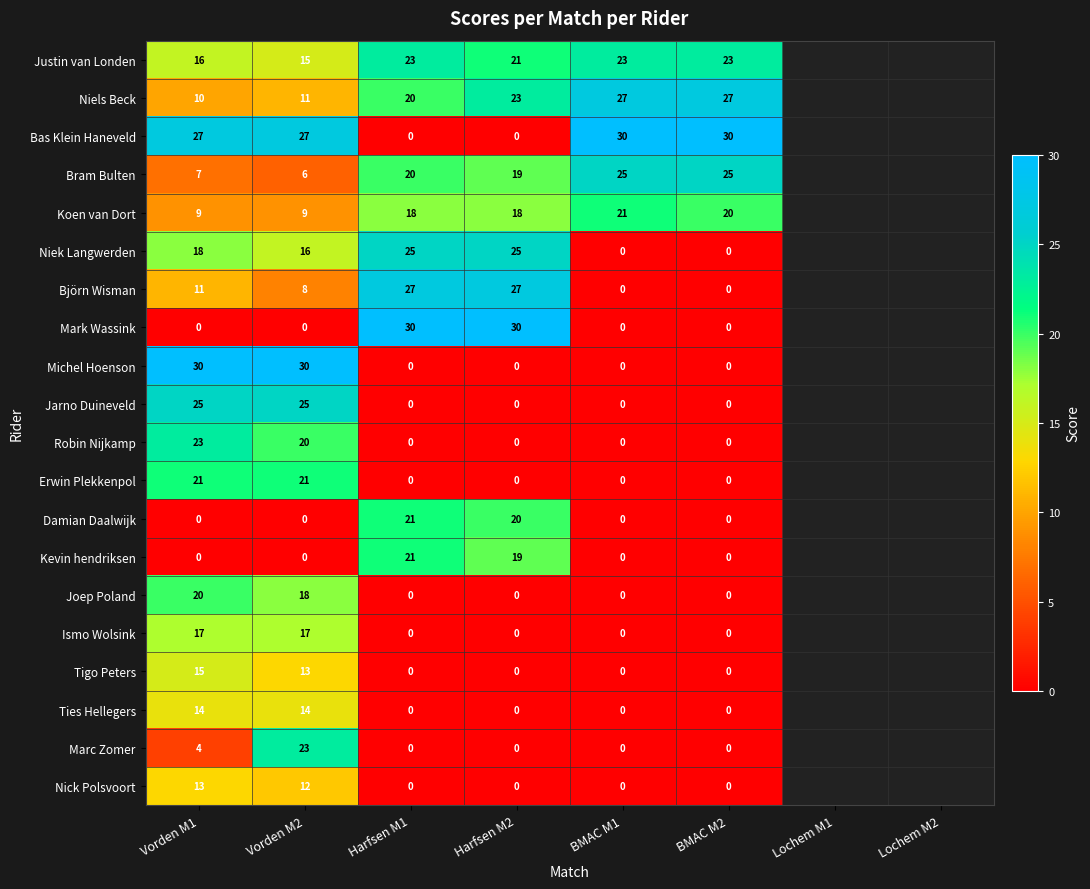

True or false: Mark Wassink has a value of 45.6 at Harfsen M2.

False